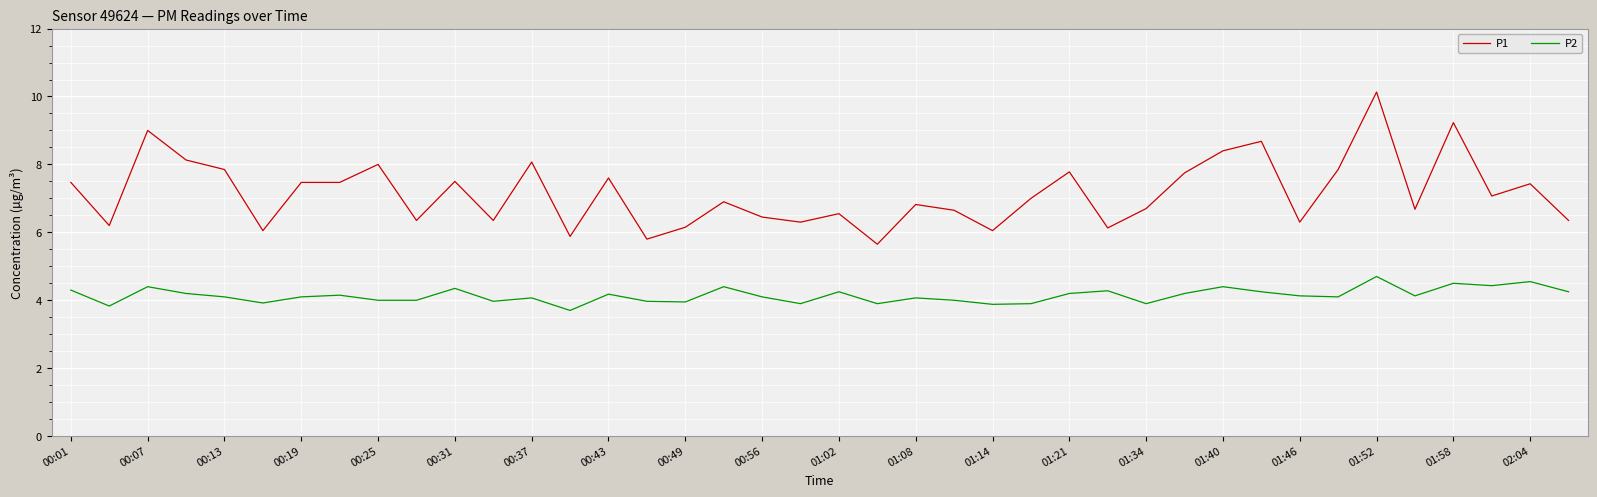

Rank the series by their maximum value, from highest to lowest.

P1, P2